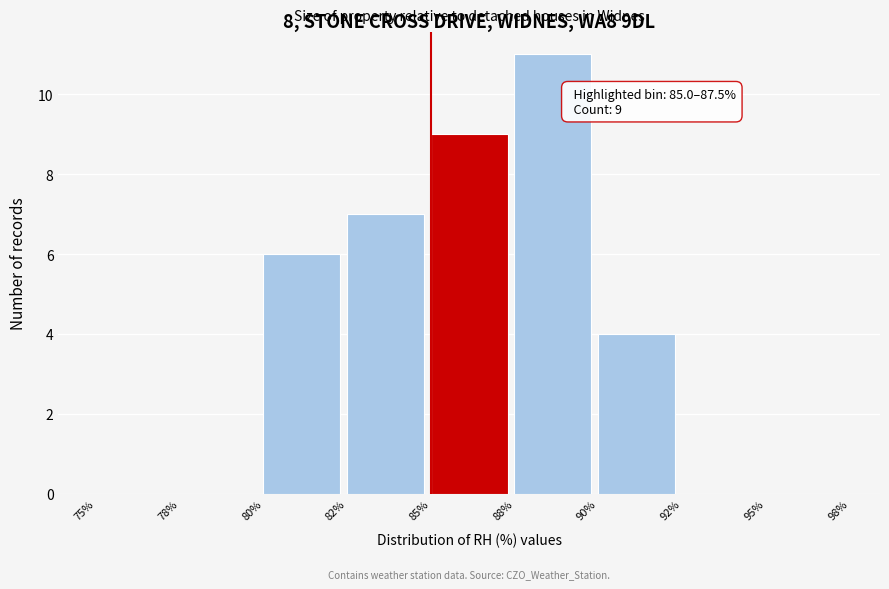

Reading right to left, what are all the values shown in this chart?

95%=0	92%=0	90%=4	88%=11	85%=9	82%=7	80%=6	78%=0	75%=0